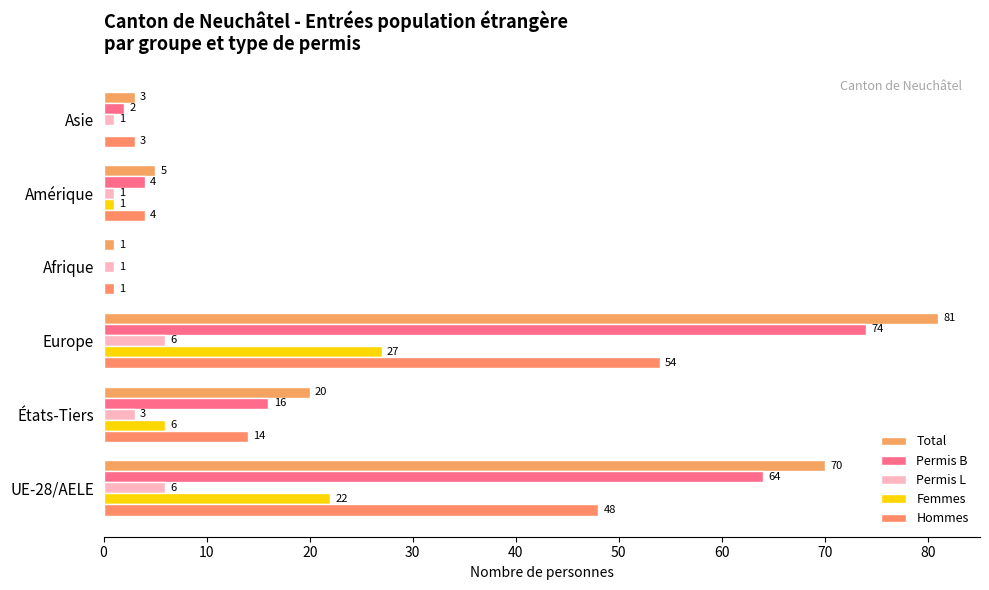

How many positive values does the Permis B series have?

5